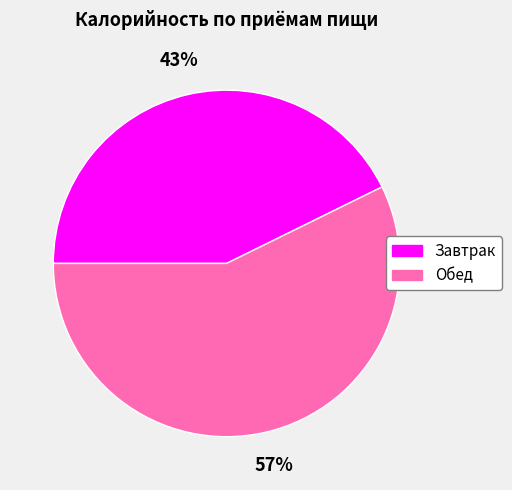

Is it true that Обед is 46% of the pie?

False